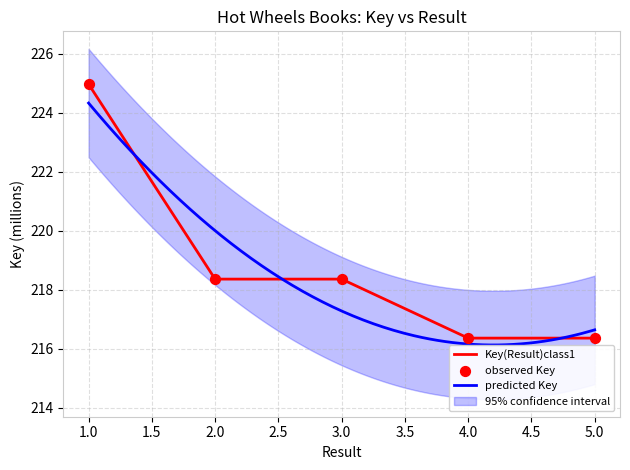

What is the change in value from 2 to 4?

-2.0